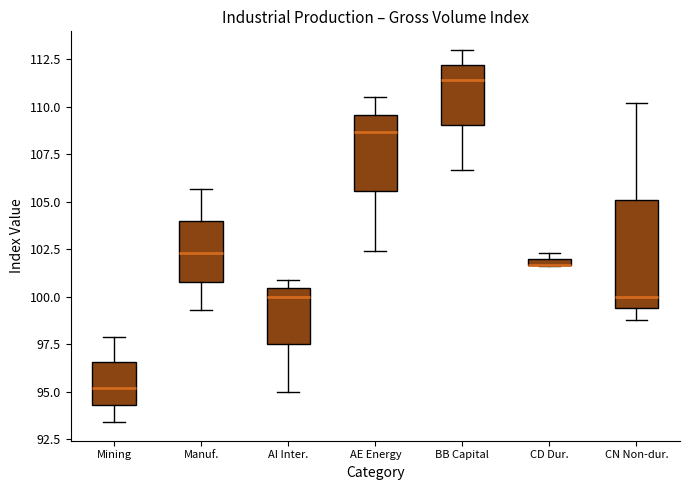

Comparing the boxes themselves (not the whiskers), which one is the tallest?

CN Non-dur.